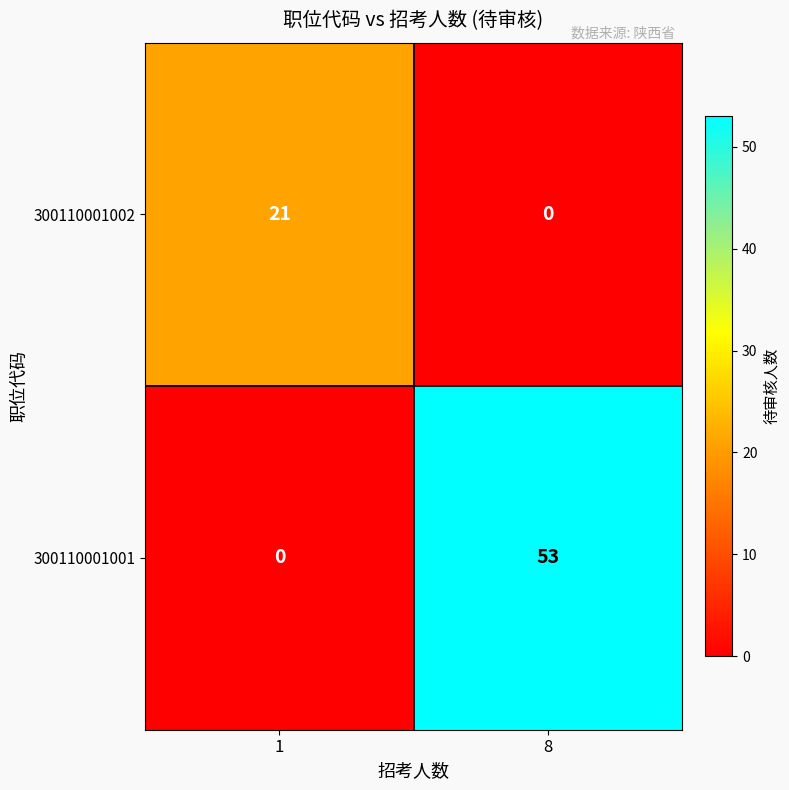

Between 1 and 8, which series saw the biggest shift?

300110001001